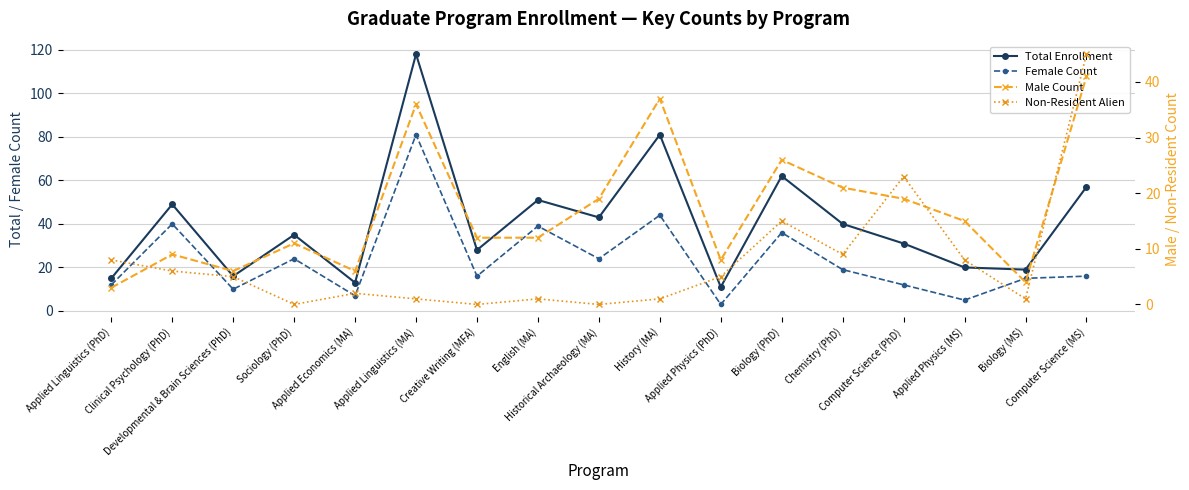

What is the maximum value shown in the chart?

118